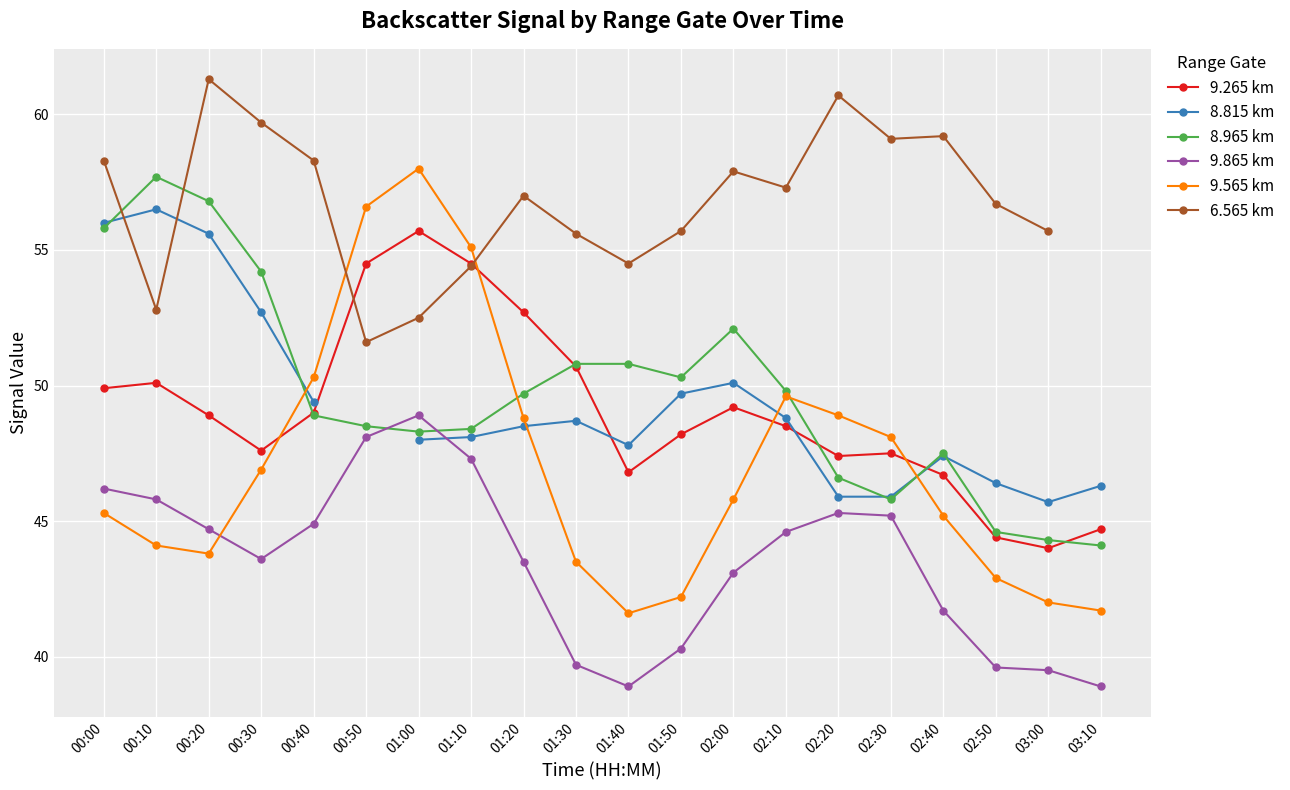

What is the maximum value shown in the chart?

61.3